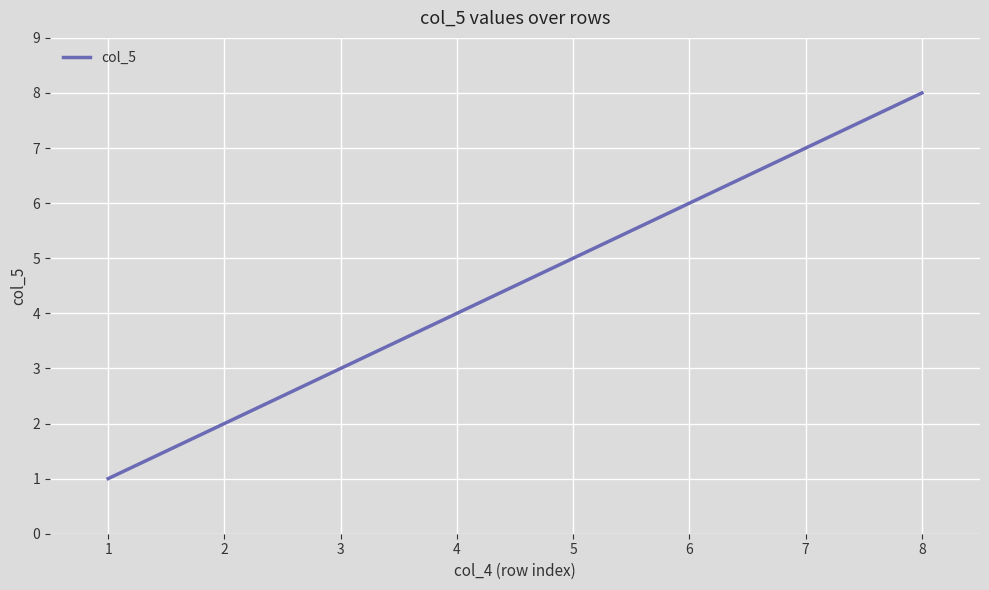

Does the chart have visible grid lines?

Yes